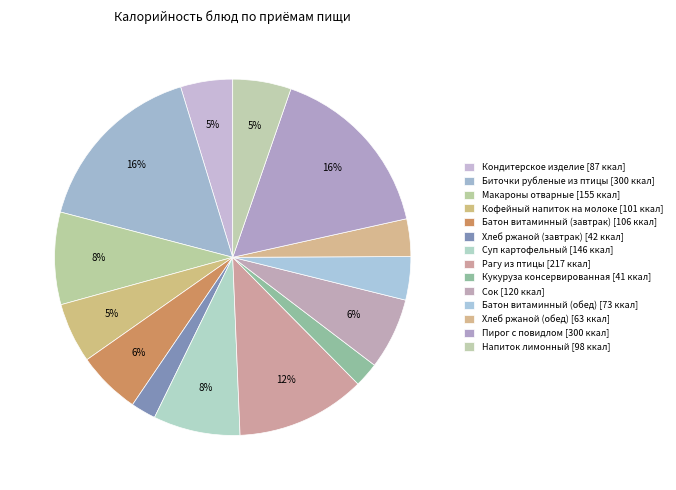

Count the number of slices in the pie.

14